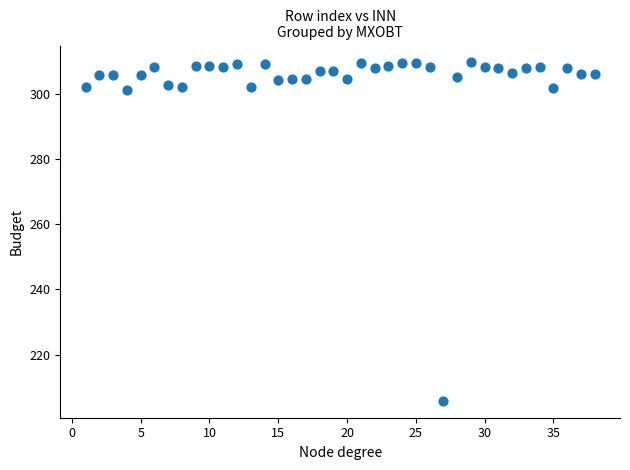

What is the range of X values (max minus min)?

37.0